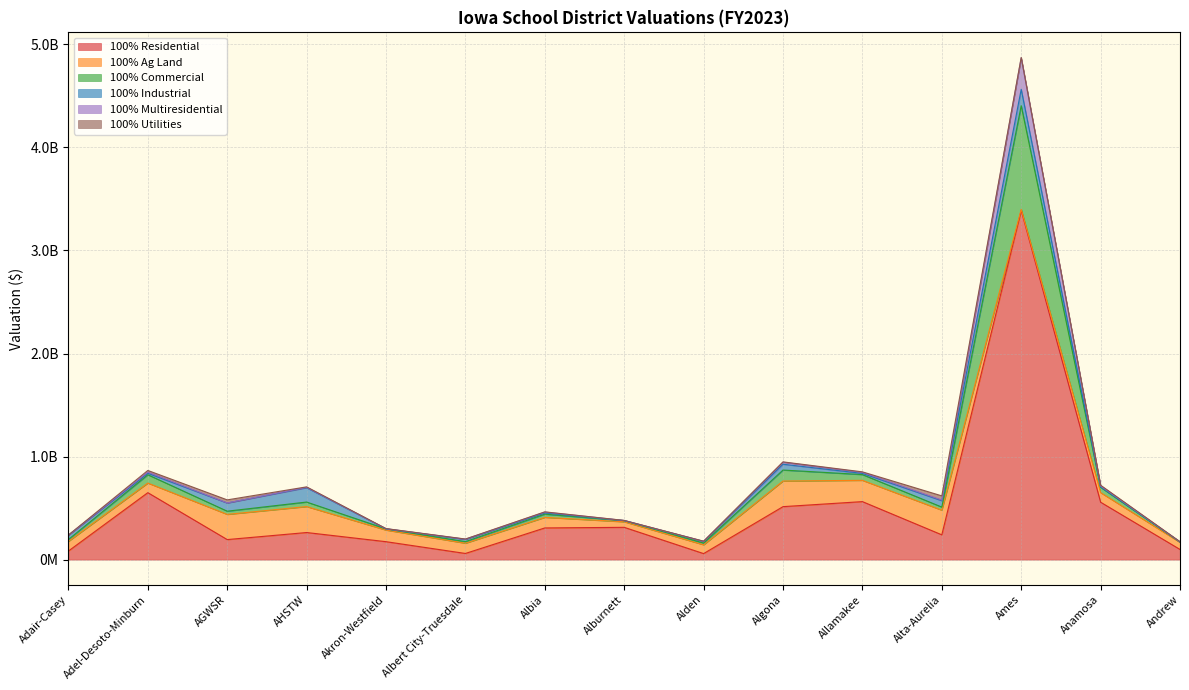

Which category has the lowest value in the 100% Residential series?

Alden